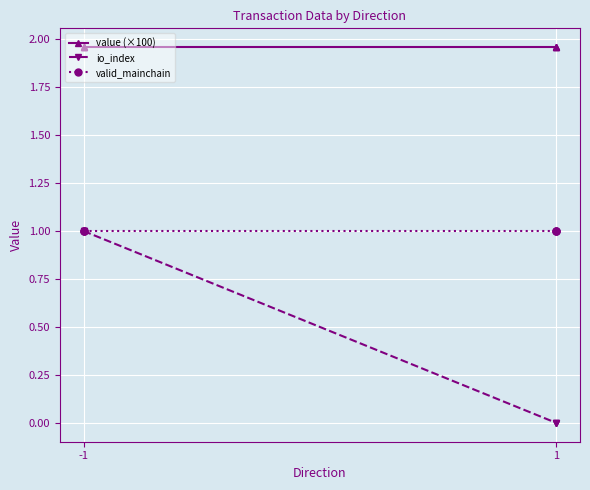

The value (×100) series shows 0.7 at -1. True or false?

False